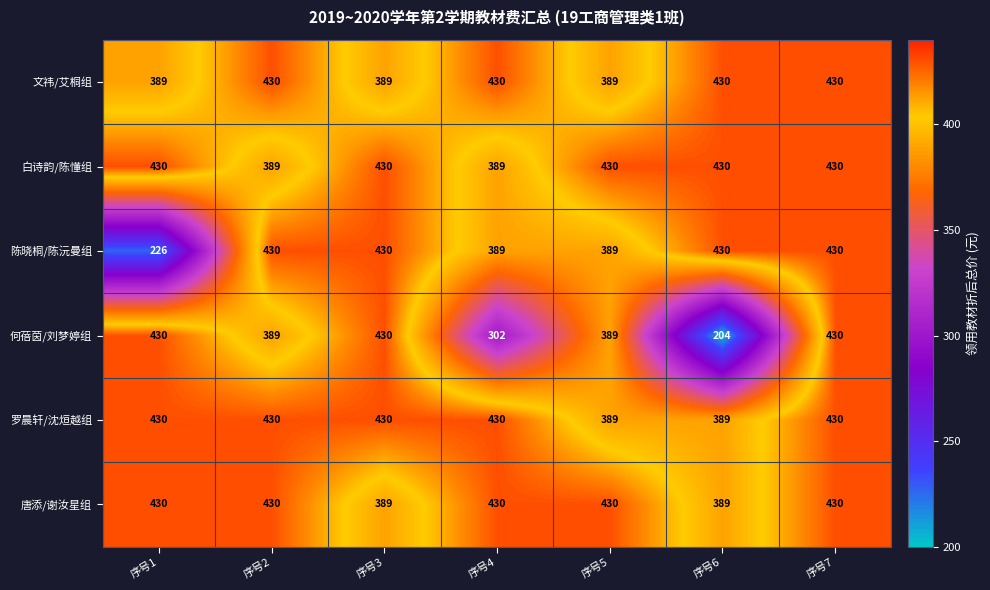

How many distinct data groups are displayed?

6